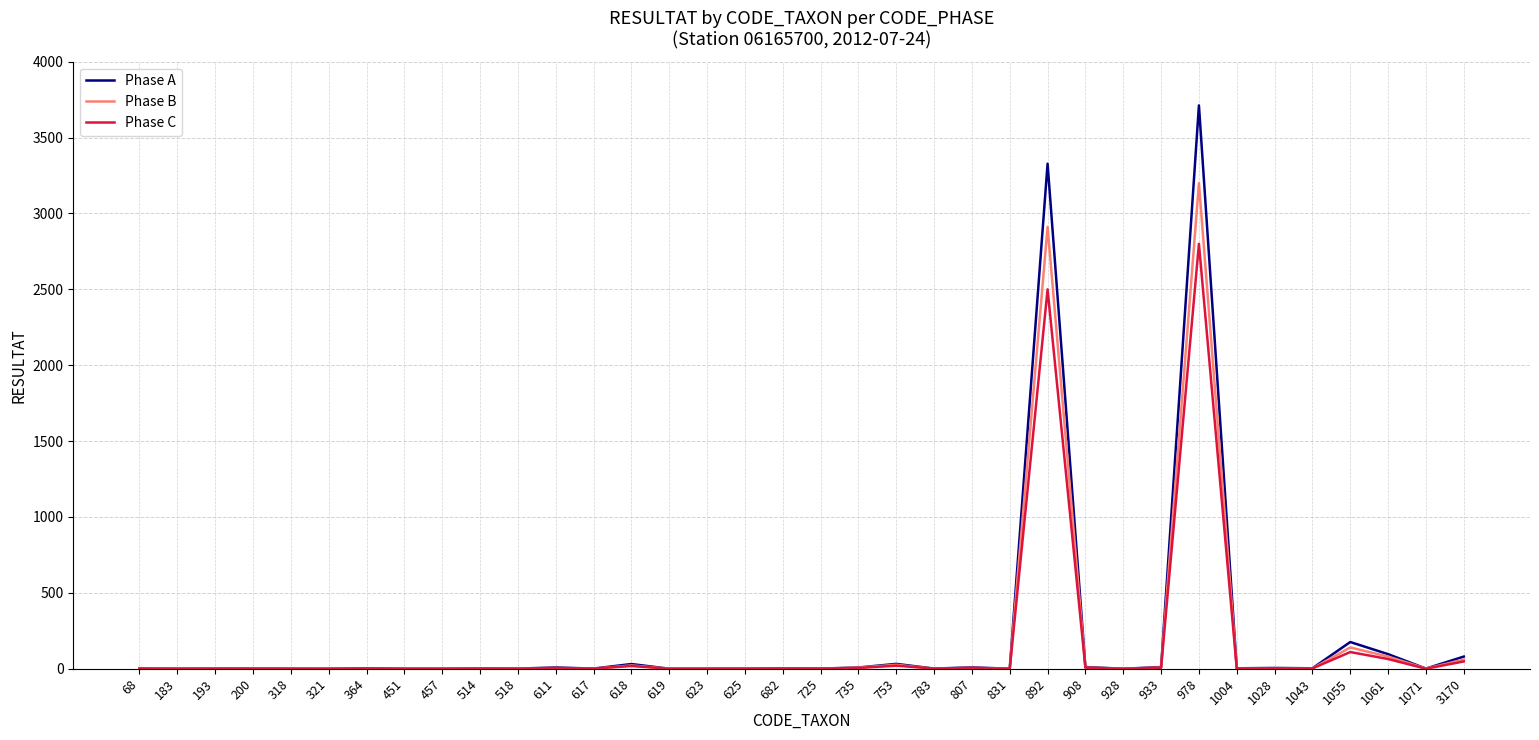

What is the difference between the highest and lowest values at 783?

1